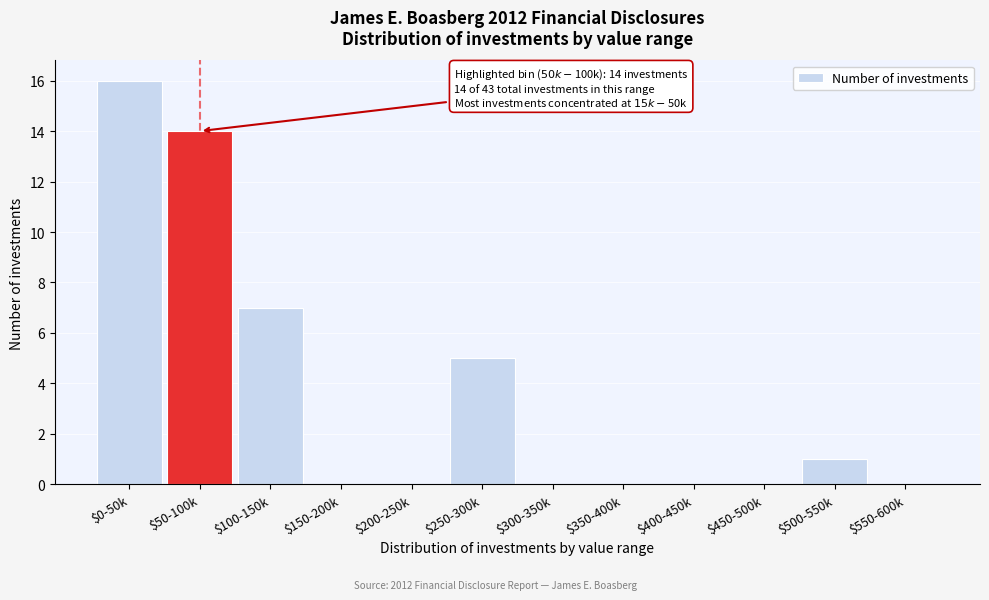

Where is the data nearest to the value 8?

$100-150k